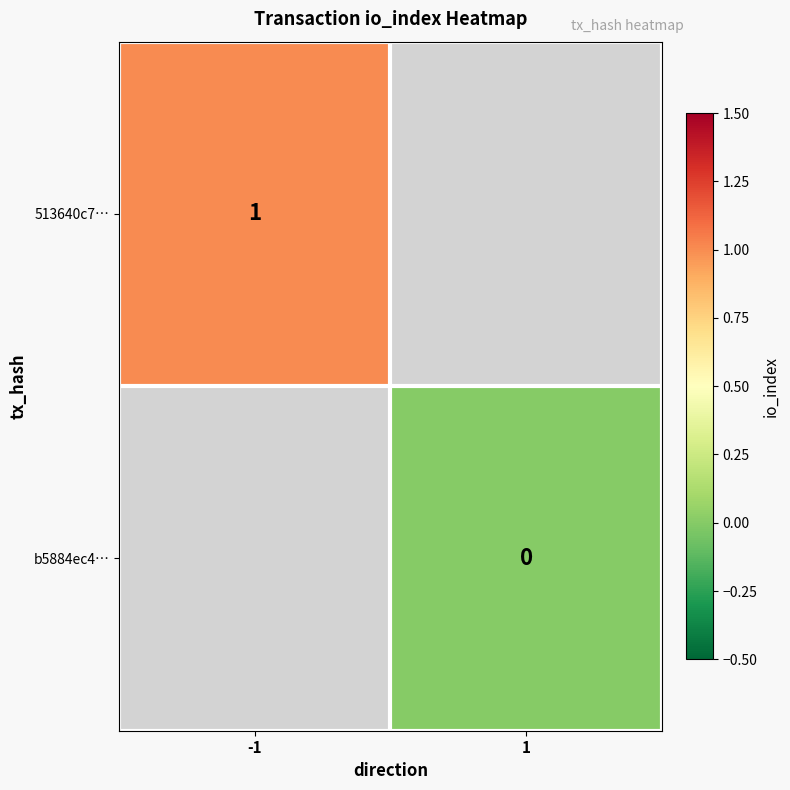

True or false: 513640c7… has a value of 1 at -1.

True